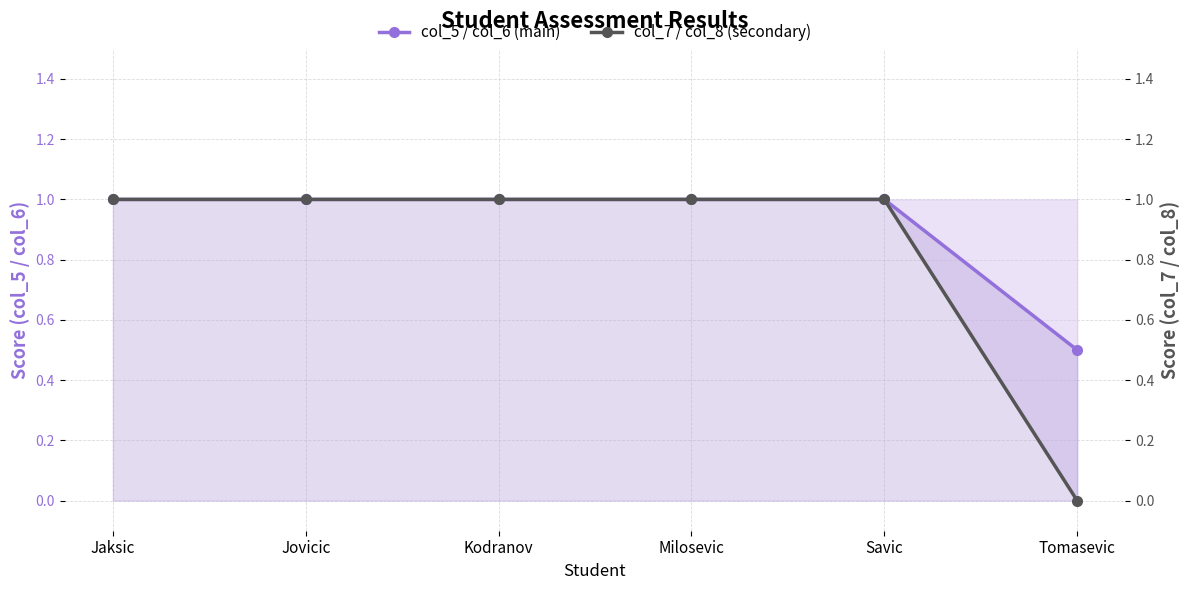

True or false: col_5 / col_6 (main) and col_7 / col_8 (secondary) cross at least once.

False